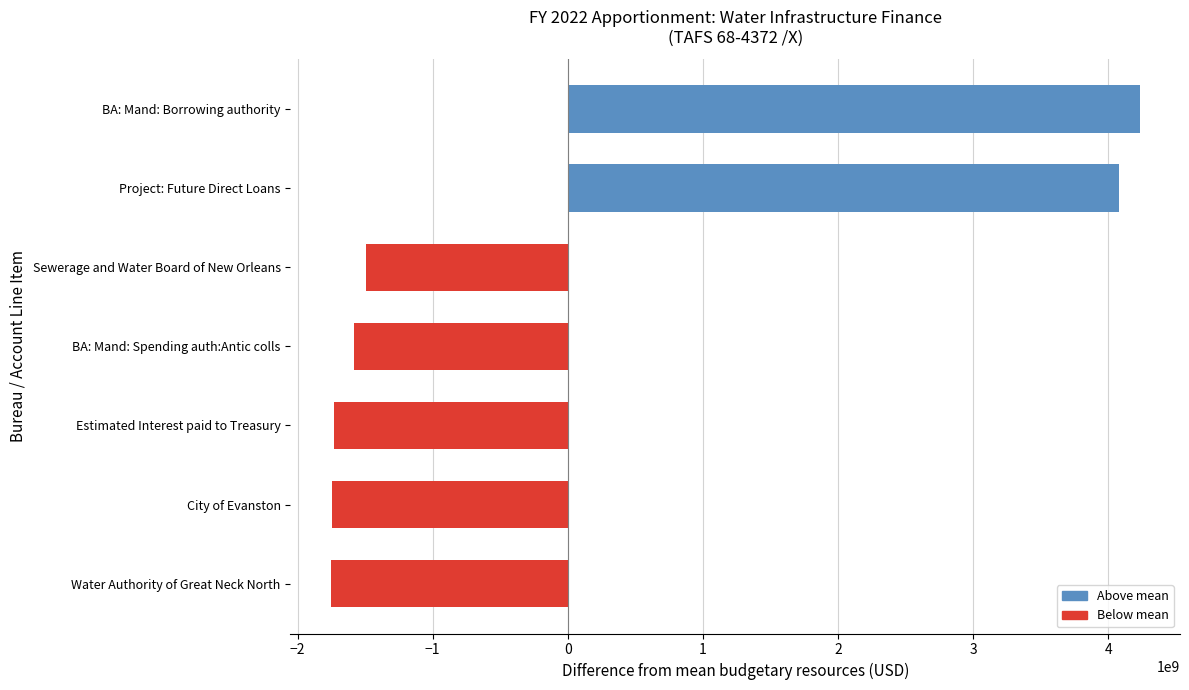

What is the change in value from BA: Mand: Borrowing authority to BA: Mand: Spending auth:Antic colls?

-5811585976